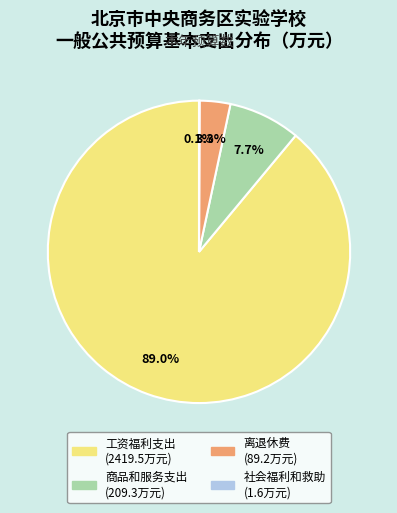

What is the largest slice in the pie chart?

工资福利支出